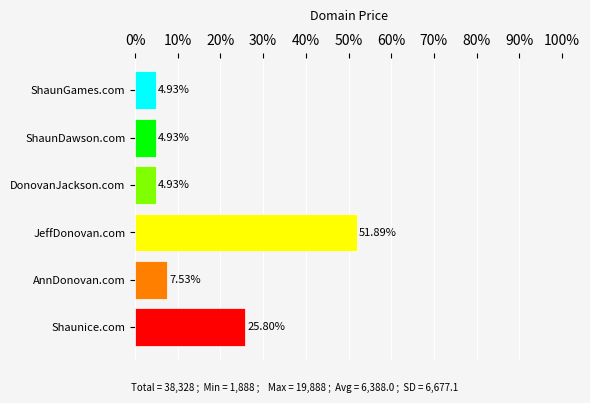

What is the change in value from AnnDonovan.com to ShaunDawson.com?

-2.6